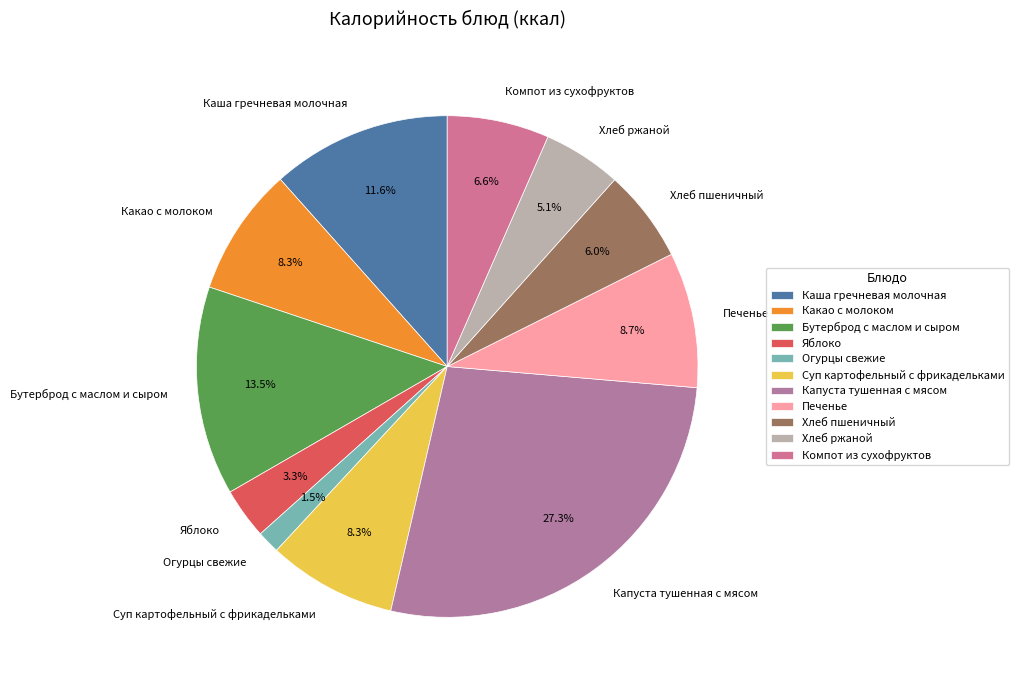

Is Яблоко the majority of the pie?

No